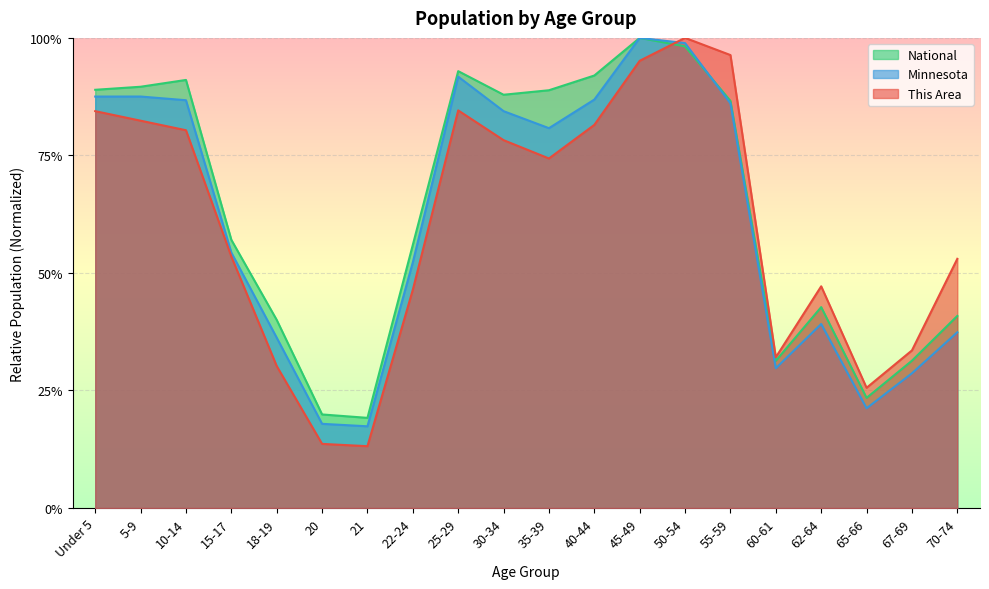

How many lines are shown in the chart?

3